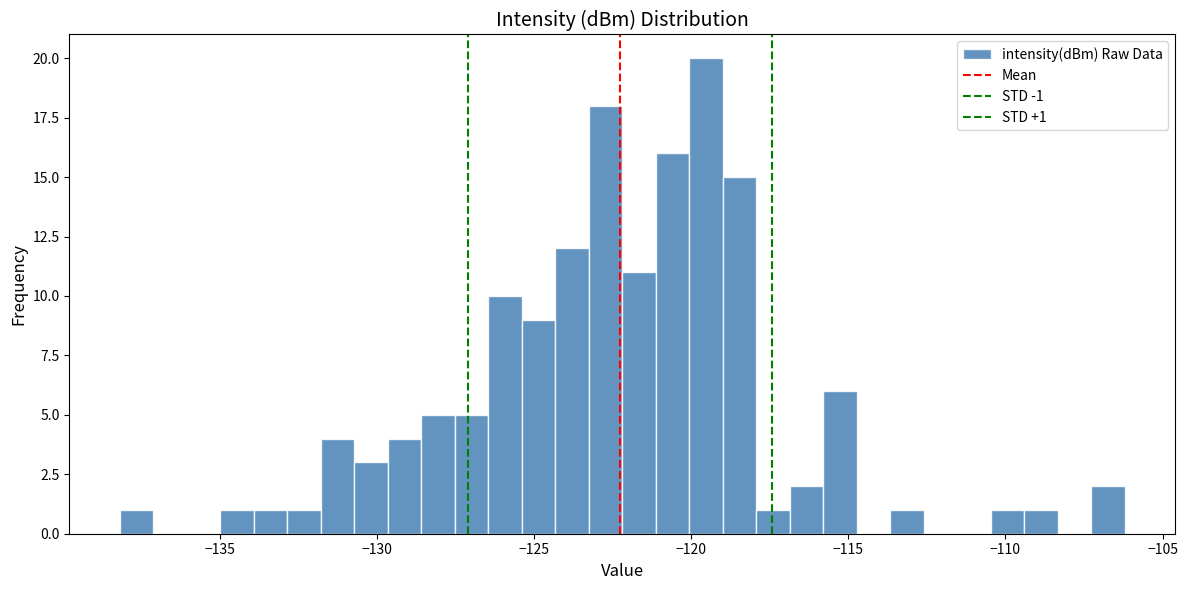

Read against the x-axis, roughly where is the centre of the tallest bar?

-119.5